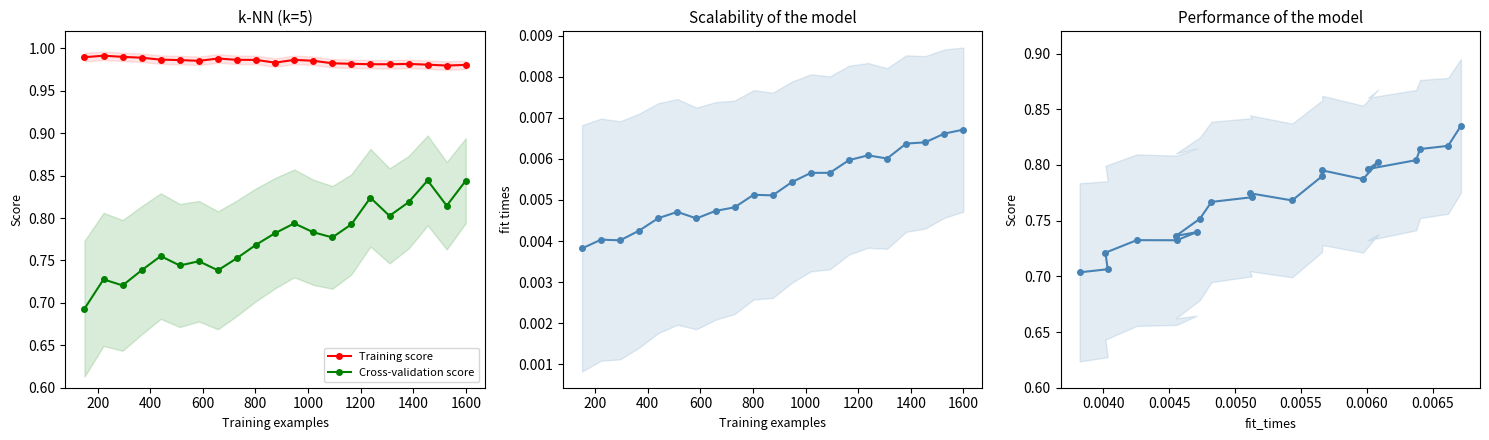

How many Cross-validation score values are between 0 and 1?

21